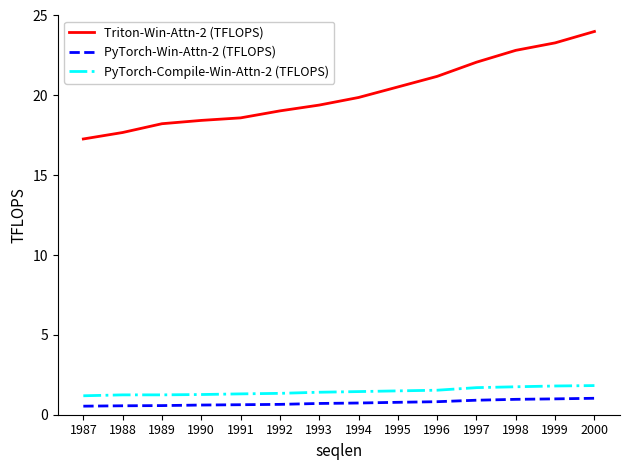

True or false: PyTorch-Compile-Win-Attn-2 (TFLOPS) and PyTorch-Win-Attn-2 (TFLOPS) cross at least once.

False